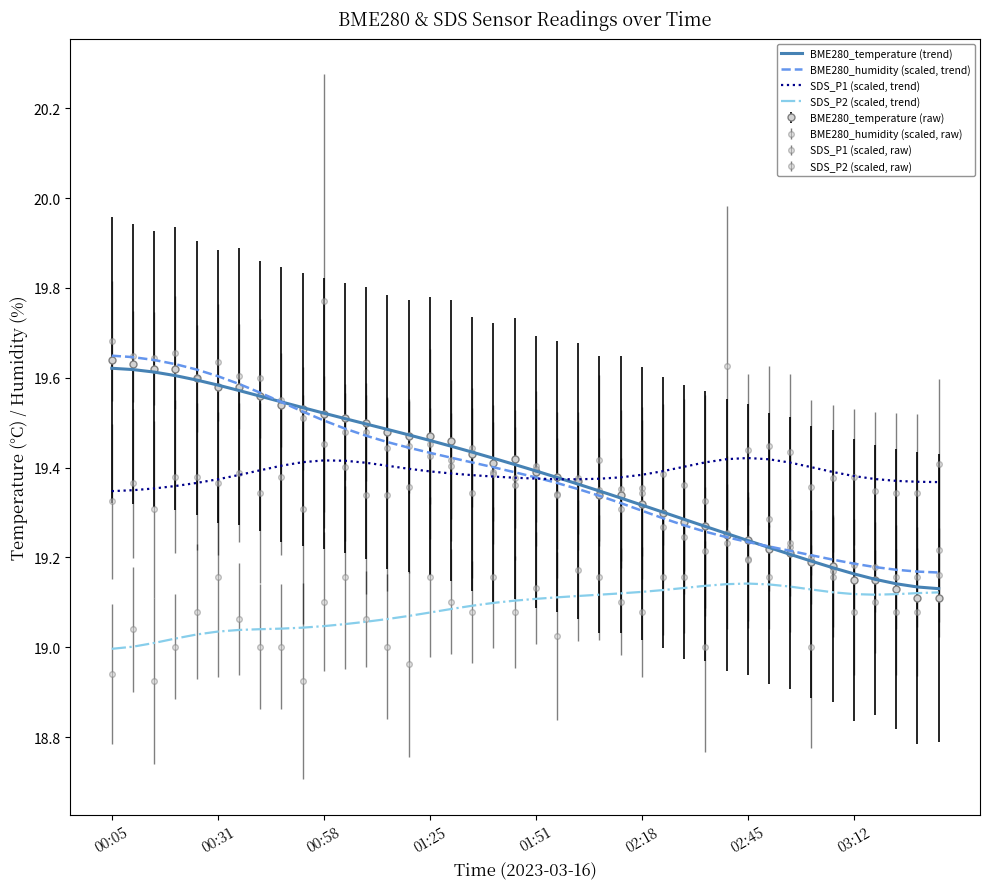

What is the maximum value for BME280_temperature (trend)?

19.6